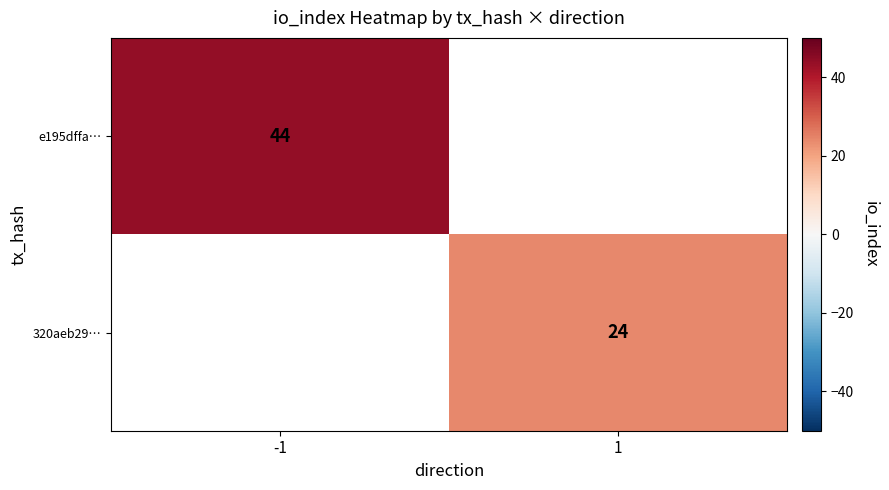

Is it true that 320aeb29… equals 24 at 1?

True